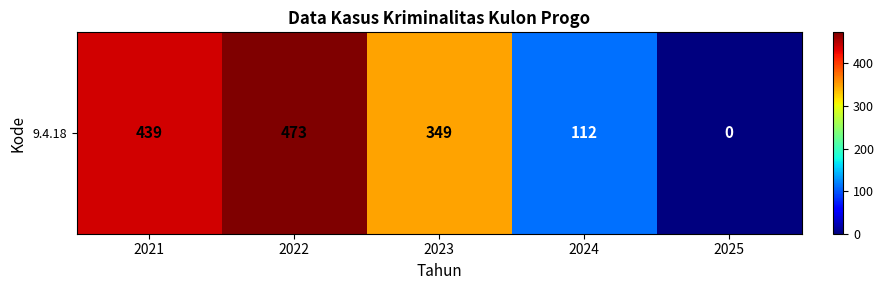

What is the change in value from 2022 to 2023?

-124